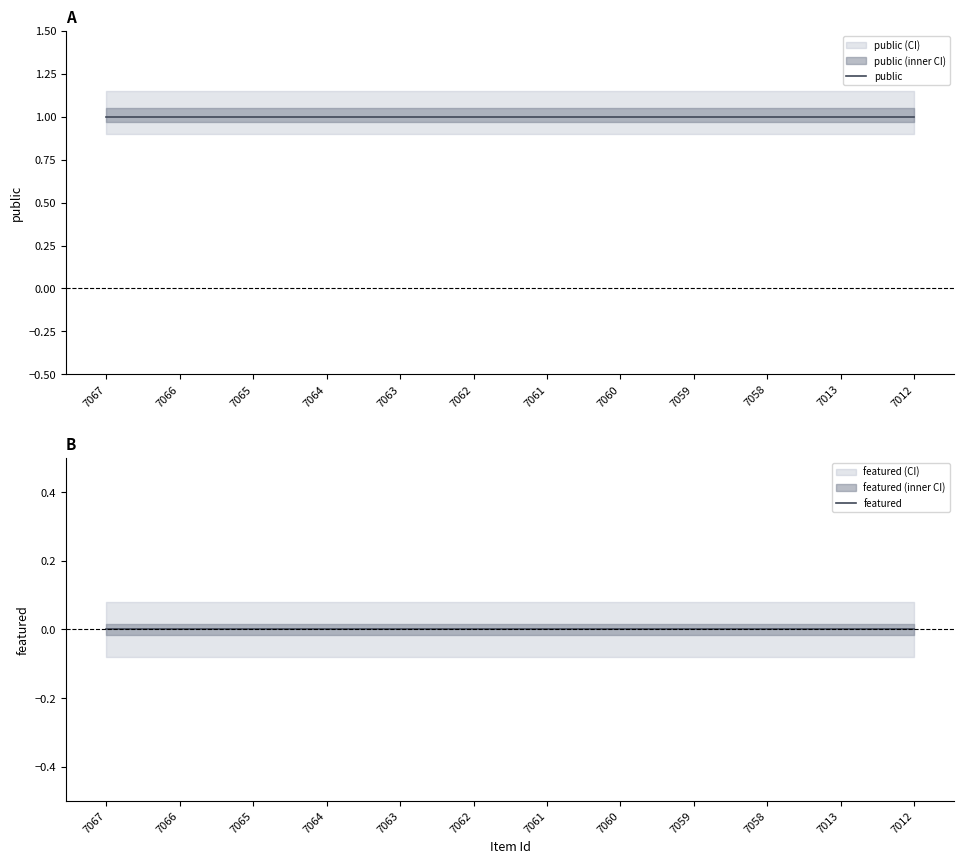

List the labels in order of featured value, largest first.

7067, 7066, 7065, 7064, 7063, 7062, 7061, 7060, 7059, 7058, 7013, 7012